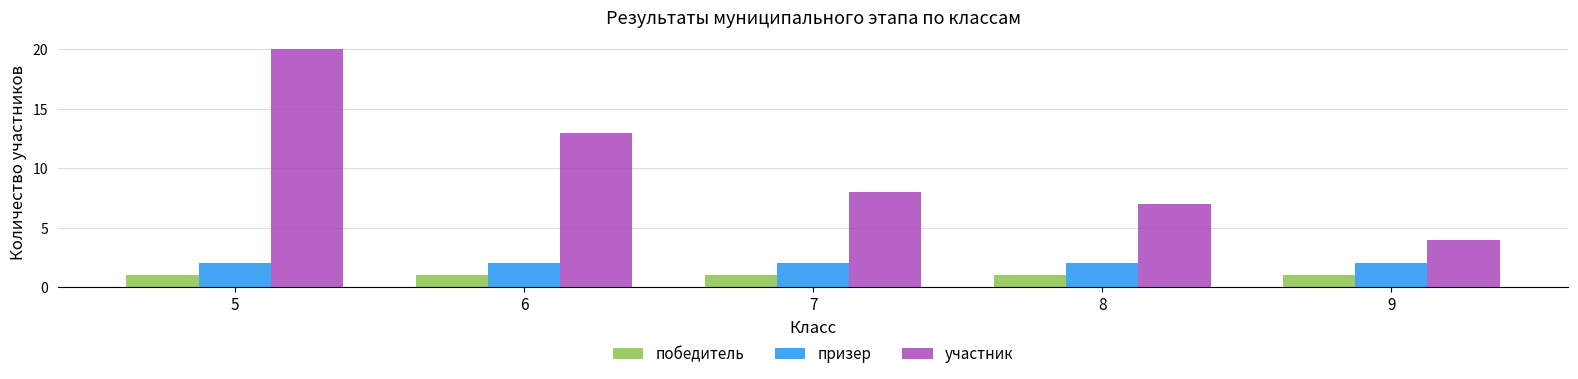

What is the difference between the second highest and second lowest values in the участник series?

6